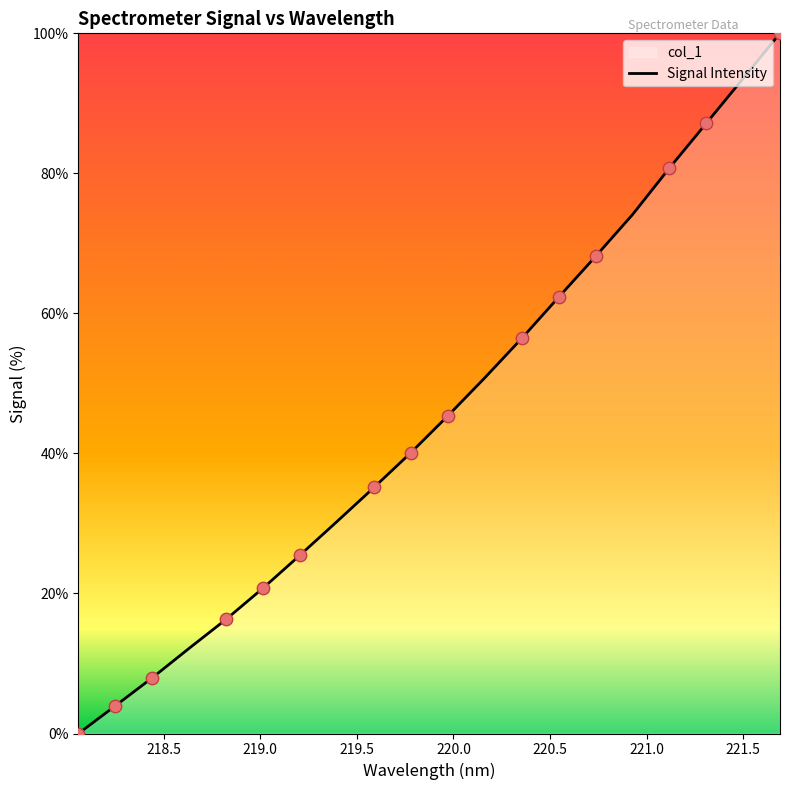

What is the difference between the maximum and minimum values?

100.0